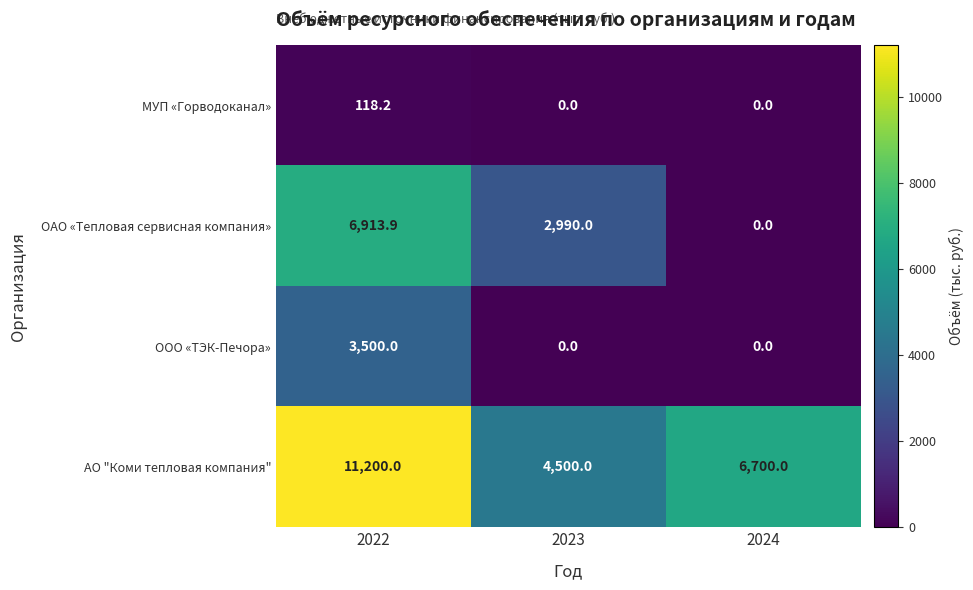

How many data points does each series have?

3